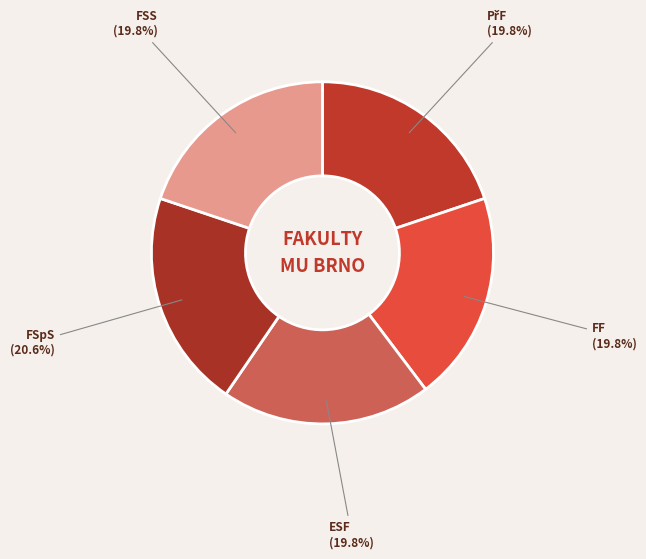

Do FF and ESF together represent more than half of the pie?

No